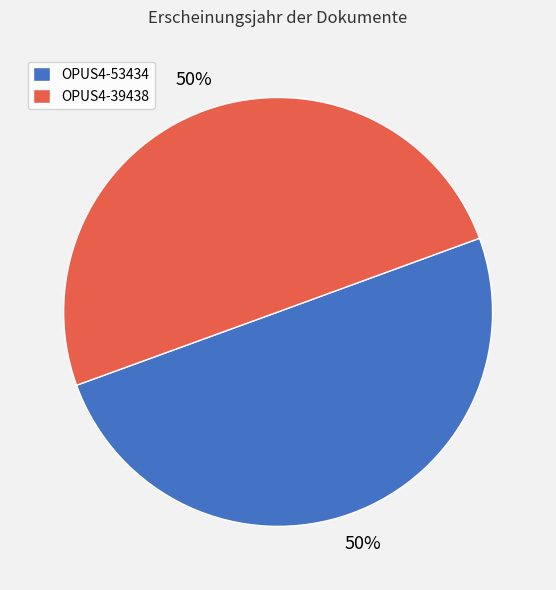

True or false: OPUS4-39438 accounts for 50% of the total.

True